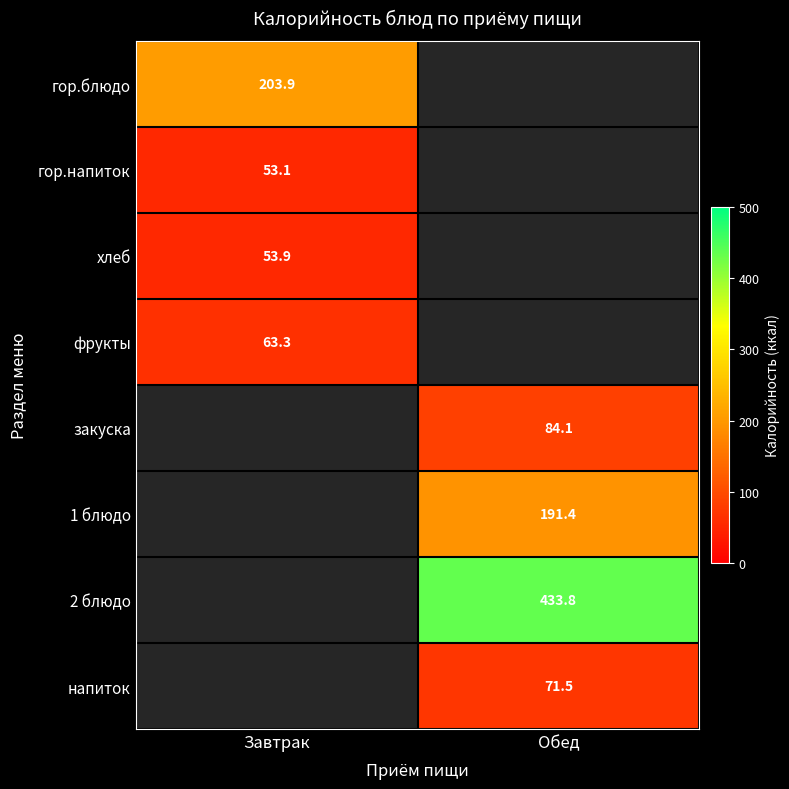

At which category does the chart reach its minimum across all series?

Завтрак